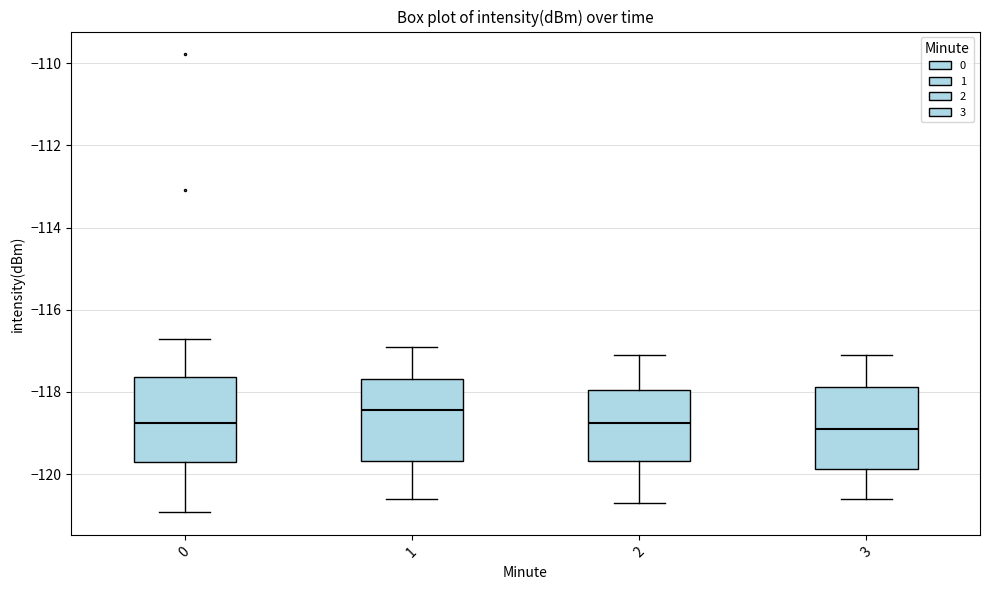

Reading left to right, transcribe this box plot: for each box, give where its median line is, the range the box spans, and where its two whiskers end, as read against the y-axis. The values are not printed on the chart, so give them approximately, as read against the axis.

0: median -118.8, box -119.8 to -117.6, whiskers -121.0 to -116.8
1: median -118.4, box -119.6 to -117.6, whiskers -120.6 to -116.8
2: median -118.8, box -119.6 to -118.0, whiskers -120.6 to -117.0
3: median -118.8, box -119.8 to -117.8, whiskers -120.6 to -117.0